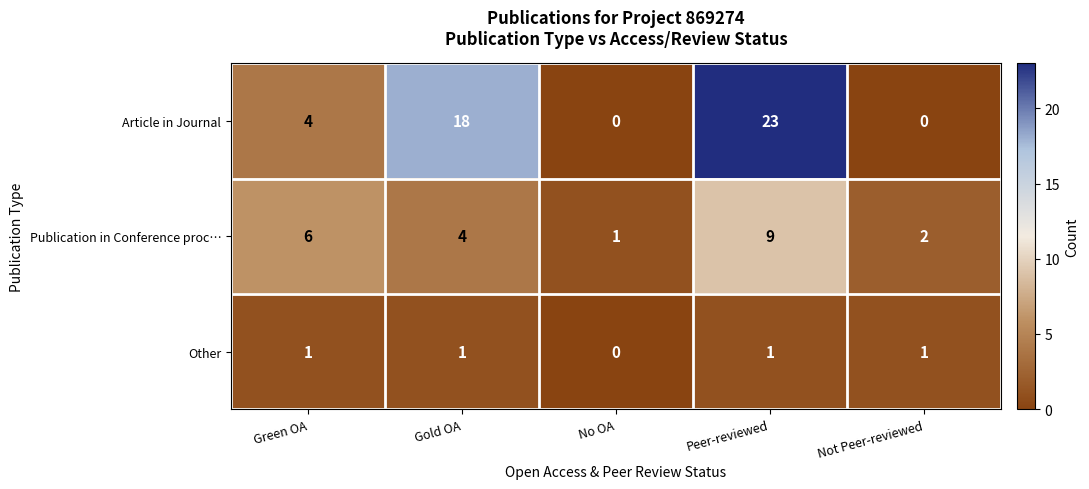

What is the sum of all Publication in Conference proc… values?

22